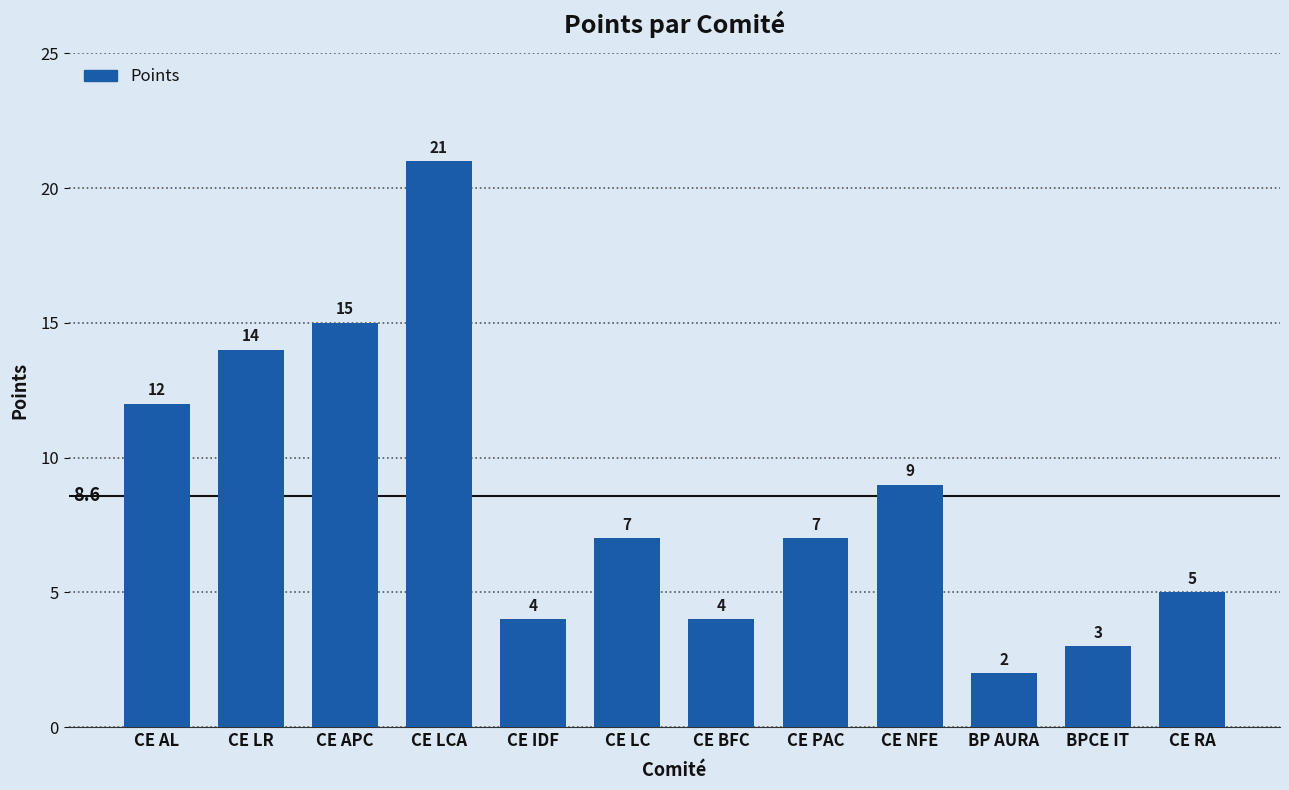

Reading left to right, list all the values displayed in this chart.

CE AL=12	CE LR=14	CE APC=15	CE LCA=21	CE IDF=4	CE LC=7	CE BFC=4	CE PAC=7	CE NFE=9	BP AURA=2	BPCE IT=3	CE RA=5